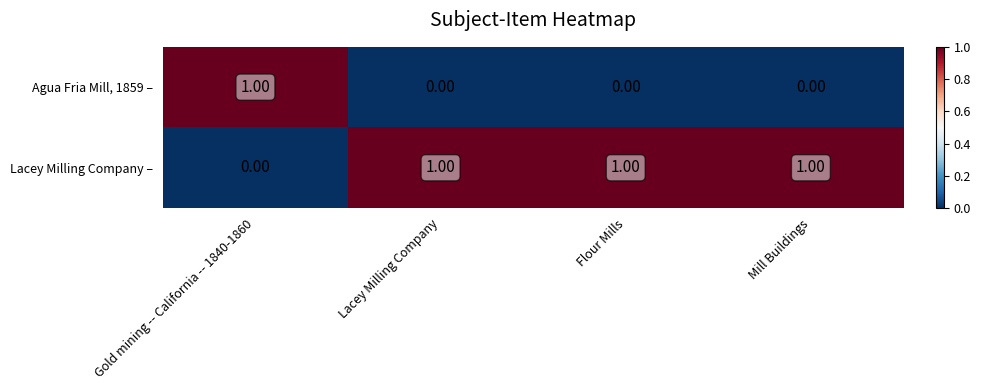

At Lacey Milling Company, list the series in order from smallest to largest.

Agua Fria Mill, 1859 –, Lacey Milling Company –